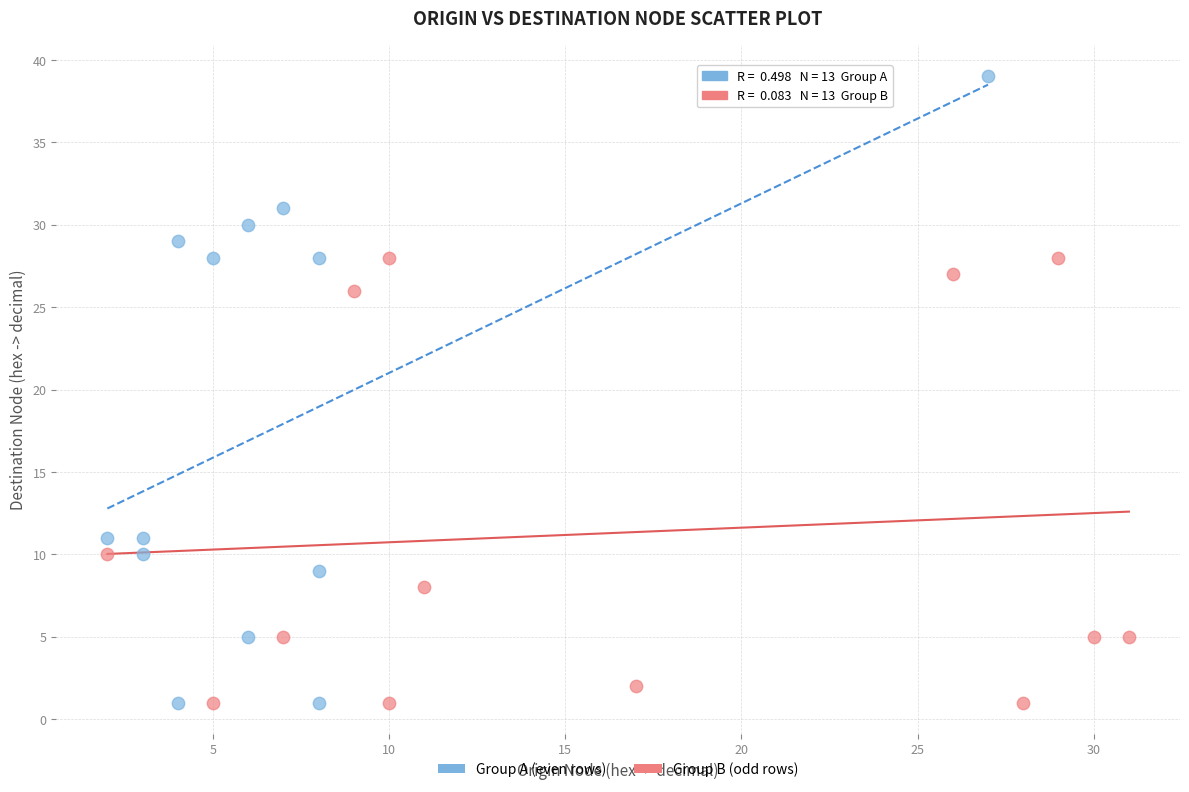

Which series reaches the maximum Y coordinate?

Group A (even rows)